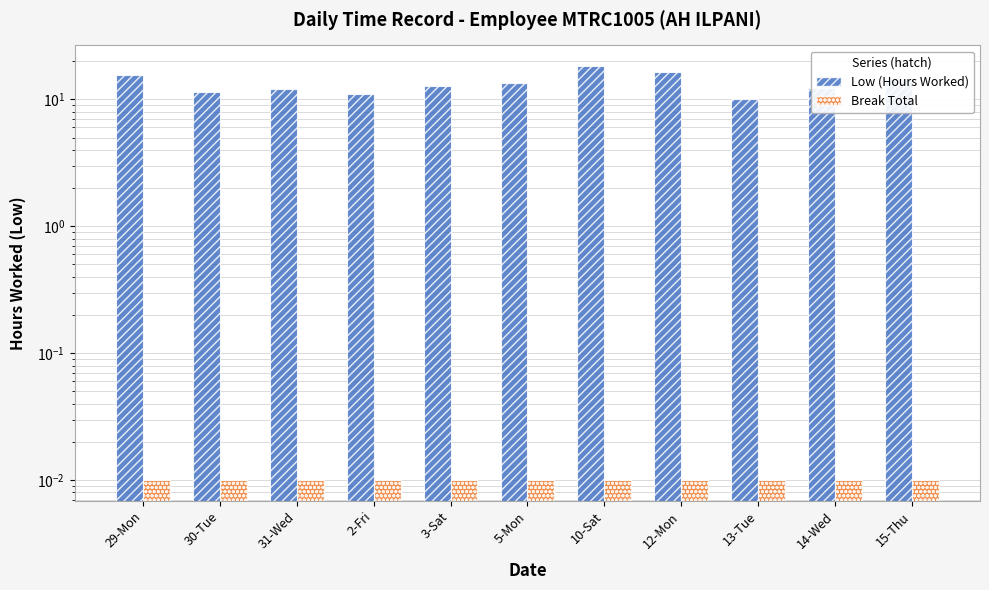

The Break Total series shows 0.0 at 14-Wed. True or false?

True